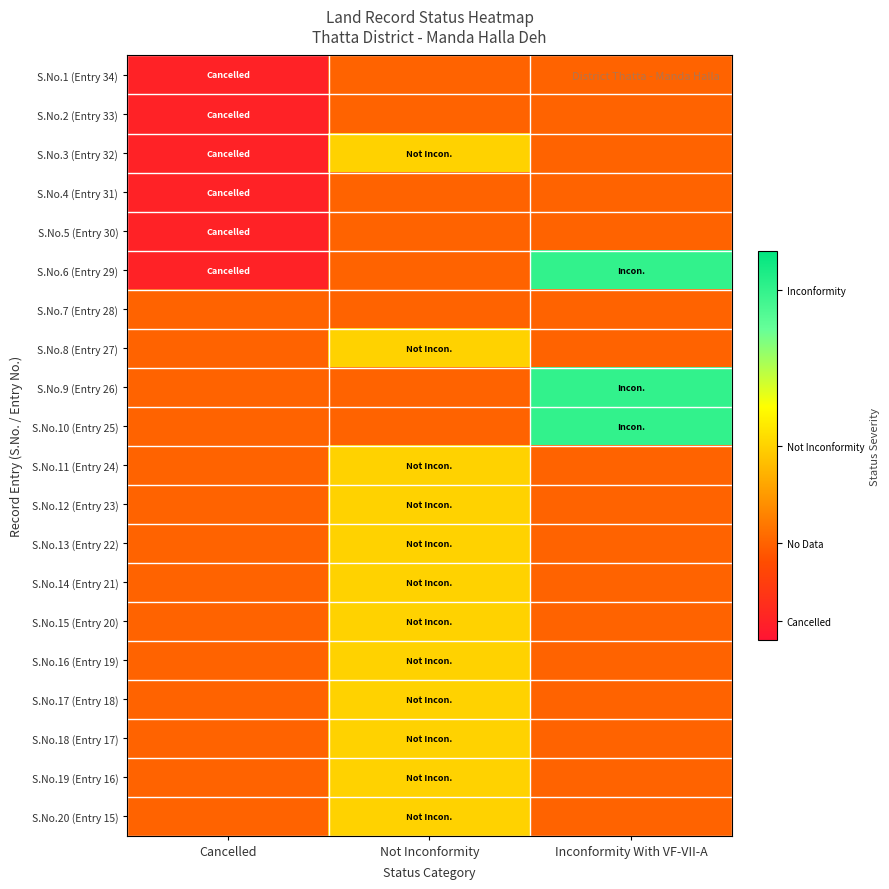

Reading right to left, extract all data points from this chart.

S.No.1 (Entry 34): Inconformity With VF-VII-A=0.2	Not Inconformity=0.2	Cancelled=0.1
S.No.2 (Entry 33): Inconformity With VF-VII-A=0.2	Not Inconformity=0.2	Cancelled=0.1
S.No.3 (Entry 32): Inconformity With VF-VII-A=0.2	Not Inconformity=0.5	Cancelled=0.1
S.No.4 (Entry 31): Inconformity With VF-VII-A=0.2	Not Inconformity=0.2	Cancelled=0.1
S.No.5 (Entry 30): Inconformity With VF-VII-A=0.2	Not Inconformity=0.2	Cancelled=0.1
S.No.6 (Entry 29): Inconformity With VF-VII-A=0.9	Not Inconformity=0.2	Cancelled=0.1
S.No.7 (Entry 28): Inconformity With VF-VII-A=0.2	Not Inconformity=0.2	Cancelled=0.2
S.No.8 (Entry 27): Inconformity With VF-VII-A=0.2	Not Inconformity=0.5	Cancelled=0.2
S.No.9 (Entry 26): Inconformity With VF-VII-A=0.9	Not Inconformity=0.2	Cancelled=0.2
S.No.10 (Entry 25): Inconformity With VF-VII-A=0.9	Not Inconformity=0.2	Cancelled=0.2
S.No.11 (Entry 24): Inconformity With VF-VII-A=0.2	Not Inconformity=0.5	Cancelled=0.2
S.No.12 (Entry 23): Inconformity With VF-VII-A=0.2	Not Inconformity=0.5	Cancelled=0.2
S.No.13 (Entry 22): Inconformity With VF-VII-A=0.2	Not Inconformity=0.5	Cancelled=0.2
S.No.14 (Entry 21): Inconformity With VF-VII-A=0.2	Not Inconformity=0.5	Cancelled=0.2
S.No.15 (Entry 20): Inconformity With VF-VII-A=0.2	Not Inconformity=0.5	Cancelled=0.2
S.No.16 (Entry 19): Inconformity With VF-VII-A=0.2	Not Inconformity=0.5	Cancelled=0.2
S.No.17 (Entry 18): Inconformity With VF-VII-A=0.2	Not Inconformity=0.5	Cancelled=0.2
S.No.18 (Entry 17): Inconformity With VF-VII-A=0.2	Not Inconformity=0.5	Cancelled=0.2
S.No.19 (Entry 16): Inconformity With VF-VII-A=0.2	Not Inconformity=0.5	Cancelled=0.2
S.No.20 (Entry 15): Inconformity With VF-VII-A=0.2	Not Inconformity=0.5	Cancelled=0.2